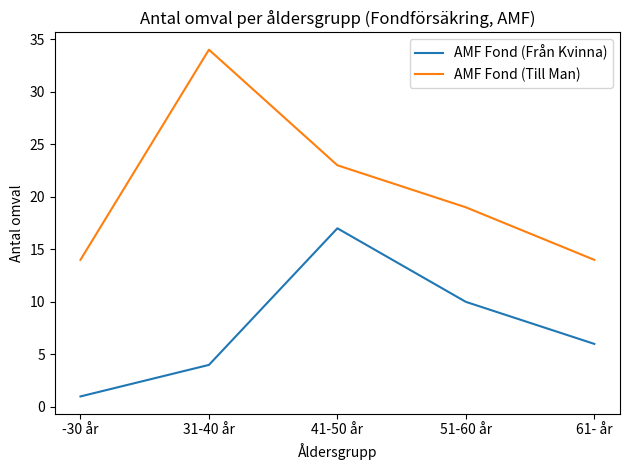

Reading left to right, list all the values displayed in this chart.

AMF Fond (Från Kvinna): -30 år=1	31-40 år=4	41-50 år=17	51-60 år=10	61- år=6
AMF Fond (Till Man): -30 år=14	31-40 år=34	41-50 år=23	51-60 år=19	61- år=14